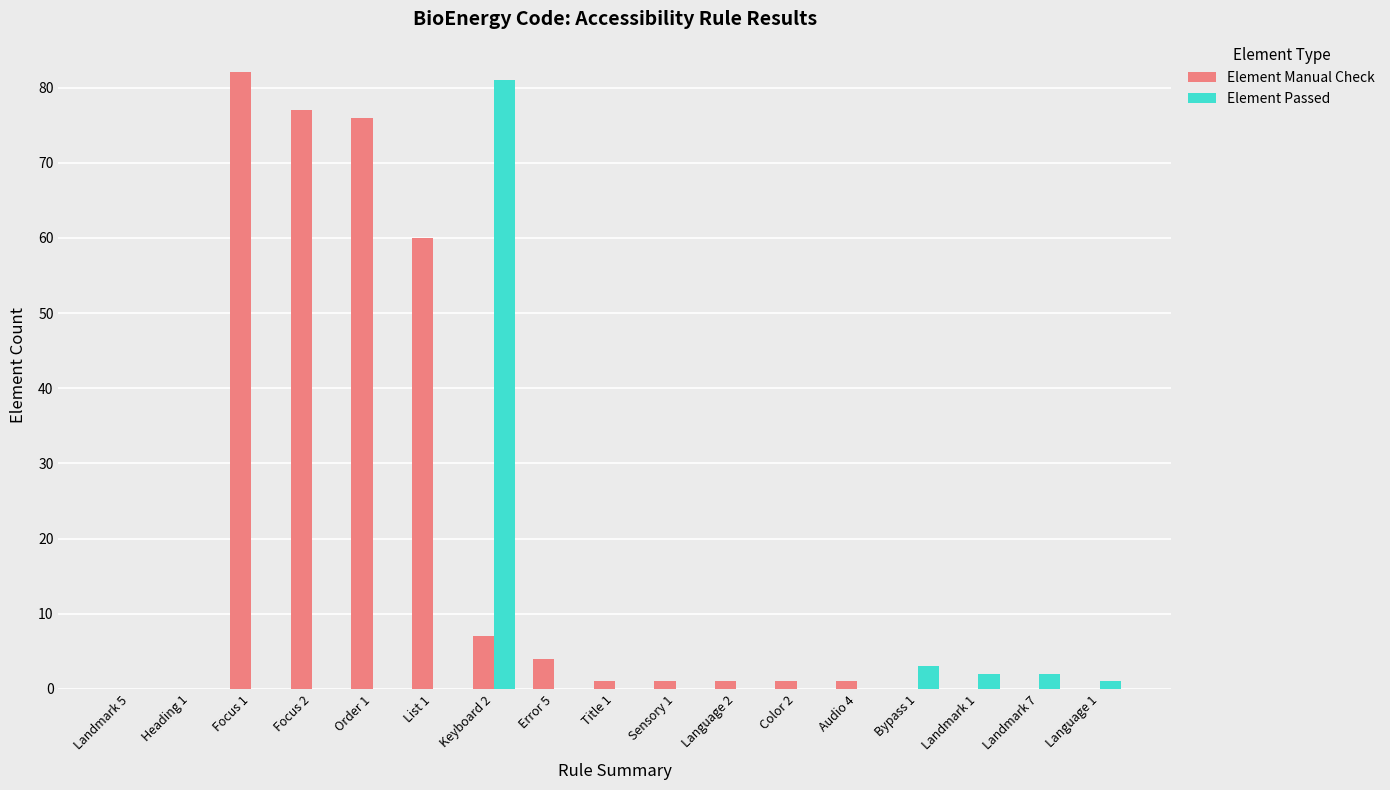

Which series changed the most between List 1 and Landmark 1?

Element Manual Check